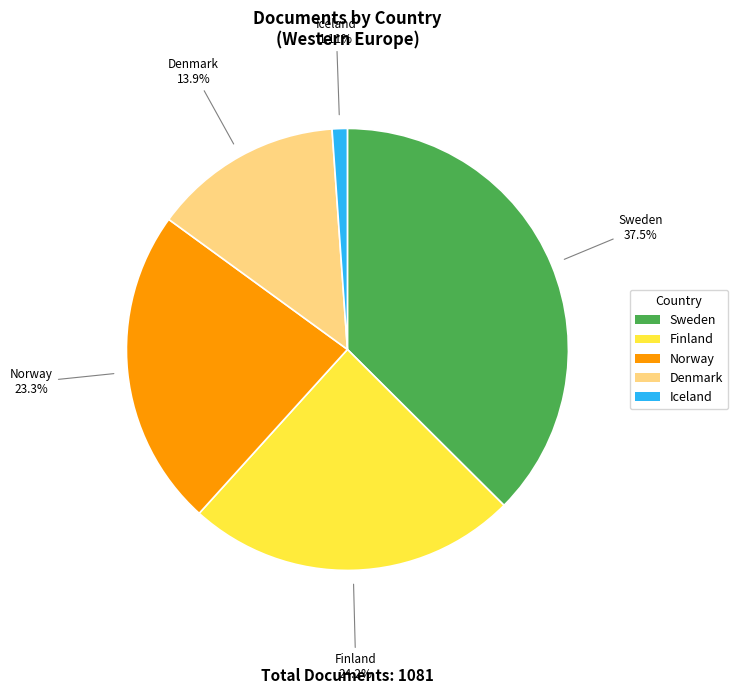

The Norway slice represents 23% of the pie. True or false?

True